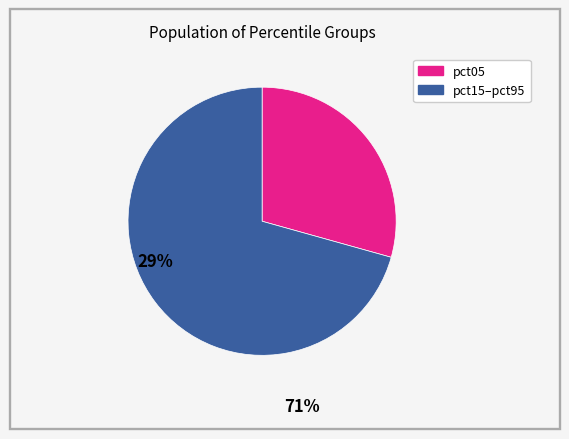

Does any single category account for the majority?

Yes